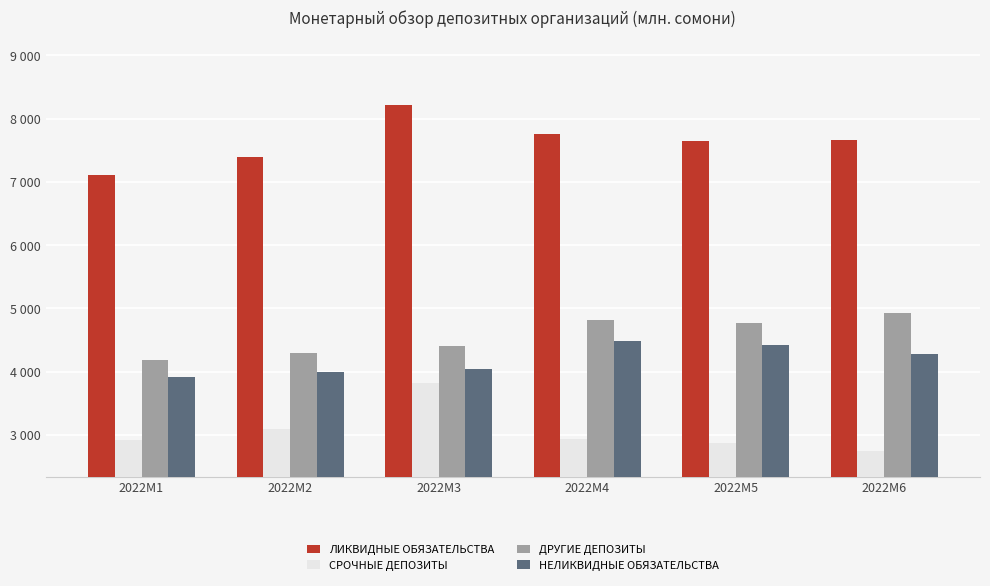

True or false: СРОЧНЫЕ ДЕПОЗИТЫ has a value of 1283.9 at 2022M5.

False